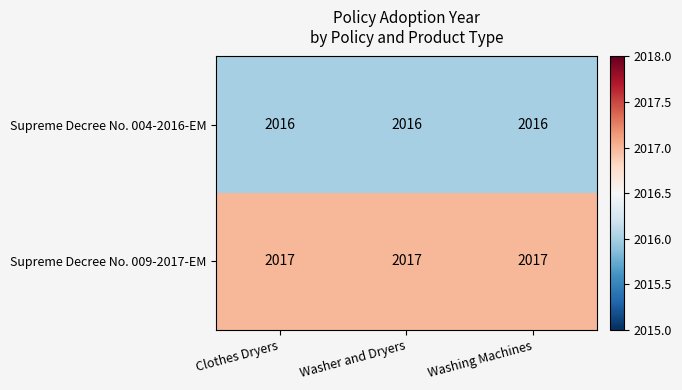

Is it true that Supreme Decree No. 009-2017-EM equals 2017 at Washer and Dryers?

True